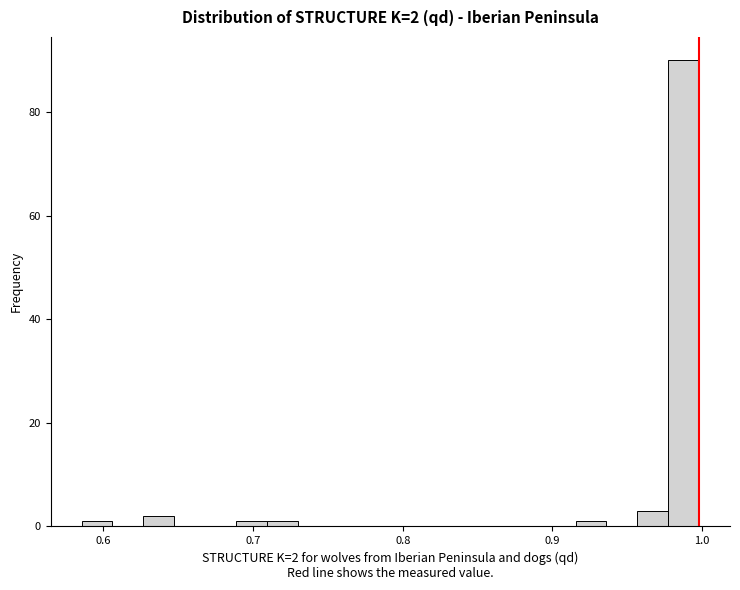

Around what value on the x-axis is the tallest bar? Give the approximate position of its centre, as read against the axis.

0.99